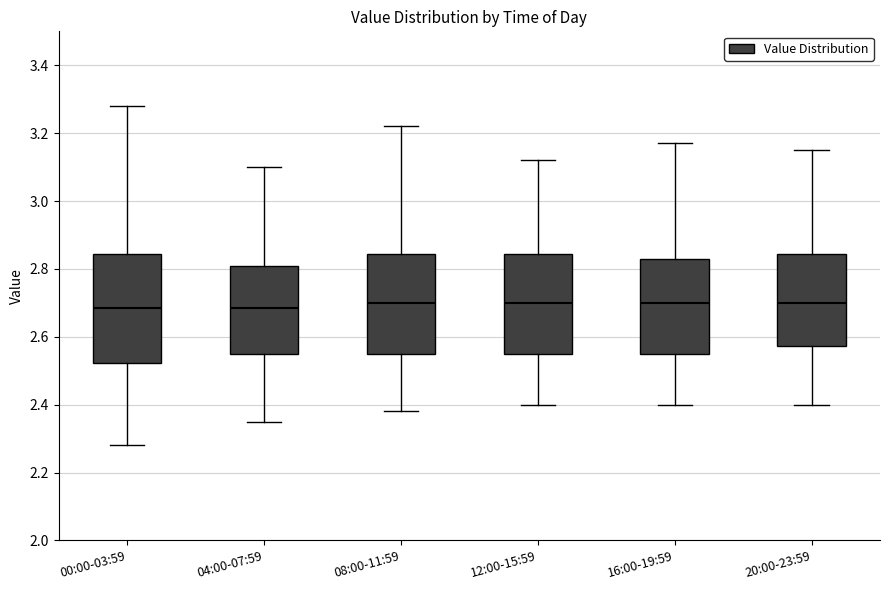

Reading left to right, transcribe this box plot: for each box, give where its median line is, the range the box spans, and where its two whiskers end, as read against the y-axis. The values are not printed on the chart, so give them approximately, as read against the axis.

00:00-03:59: median 2.68, box 2.52 to 2.84, whiskers 2.28 to 3.28
04:00-07:59: median 2.68, box 2.56 to 2.80, whiskers 2.36 to 3.10
08:00-11:59: median 2.70, box 2.56 to 2.84, whiskers 2.38 to 3.22
12:00-15:59: median 2.70, box 2.56 to 2.84, whiskers 2.40 to 3.12
16:00-19:59: median 2.70, box 2.56 to 2.84, whiskers 2.40 to 3.18
20:00-23:59: median 2.70, box 2.58 to 2.84, whiskers 2.40 to 3.16